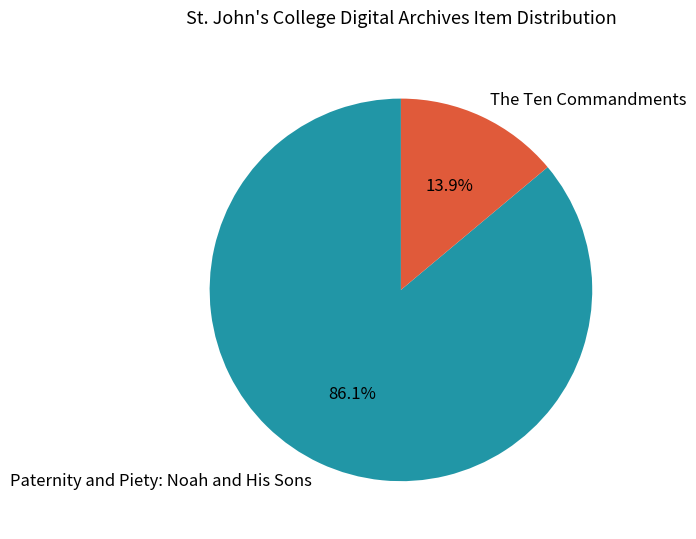

How many segments does this pie chart have?

2